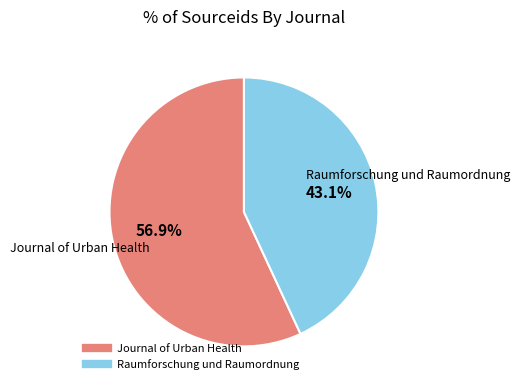

How many segments does this pie chart have?

2